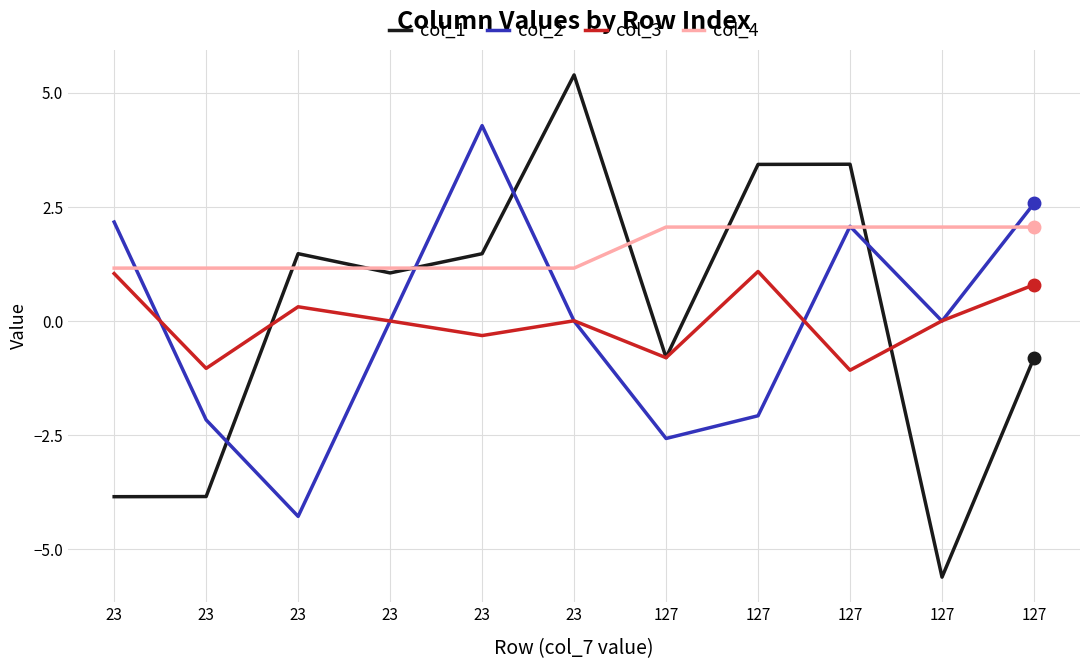

What are all the series names shown in the legend?

col_1, col_2, col_3, col_4